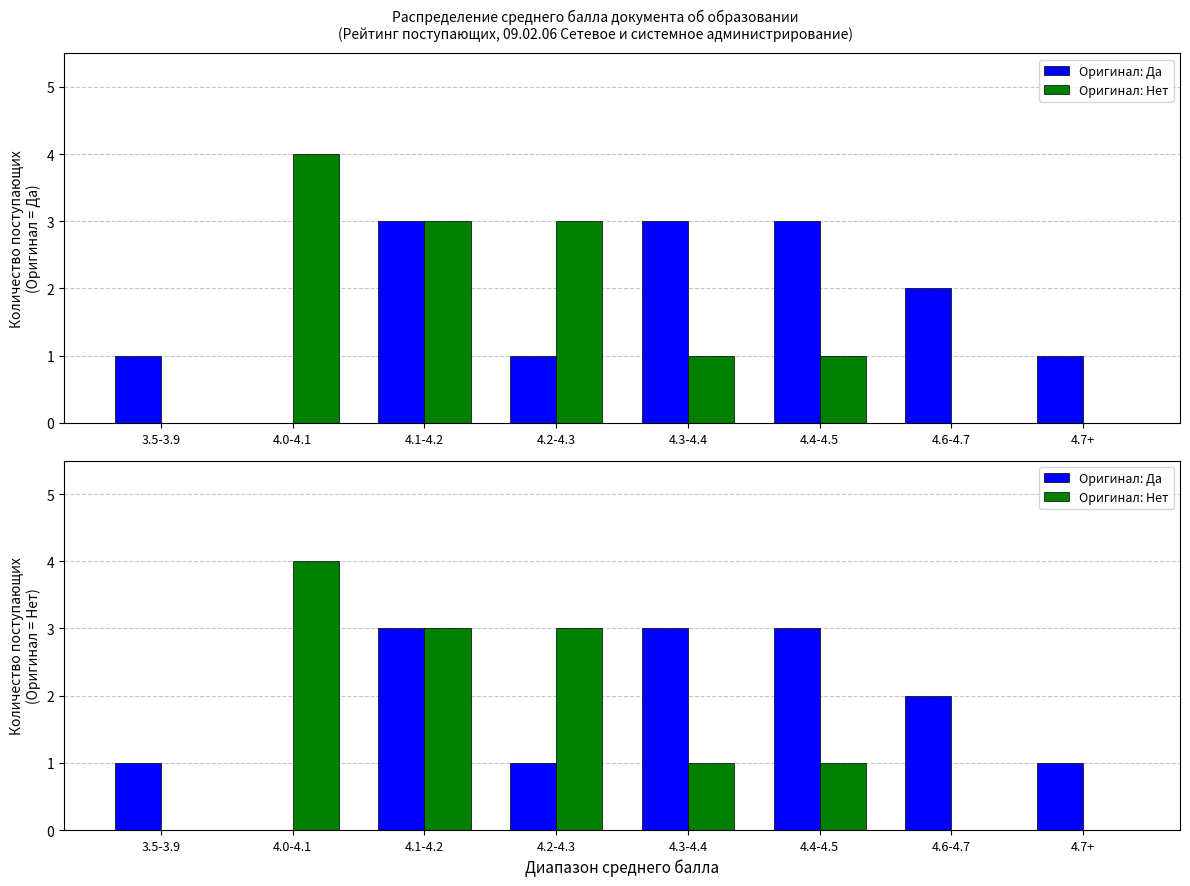

Is it true that Оригинал: Нет equals 5 at 4.2-4.3?

False